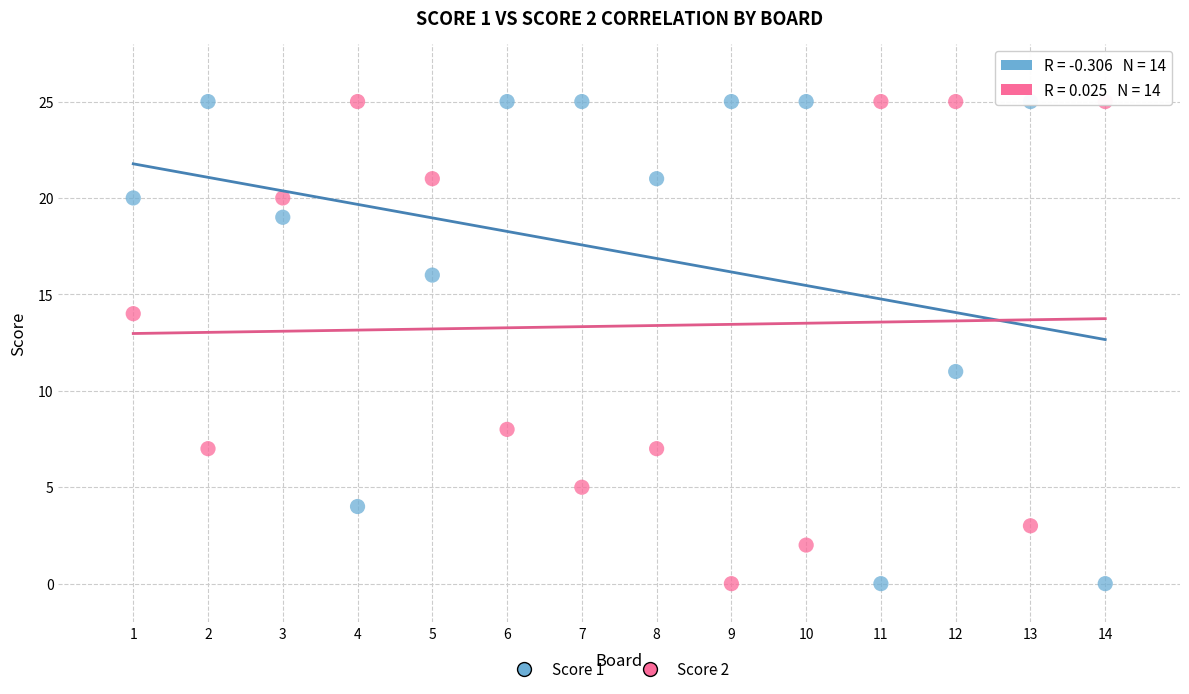

What is the X range (max minus min) for the scatter plot?

13